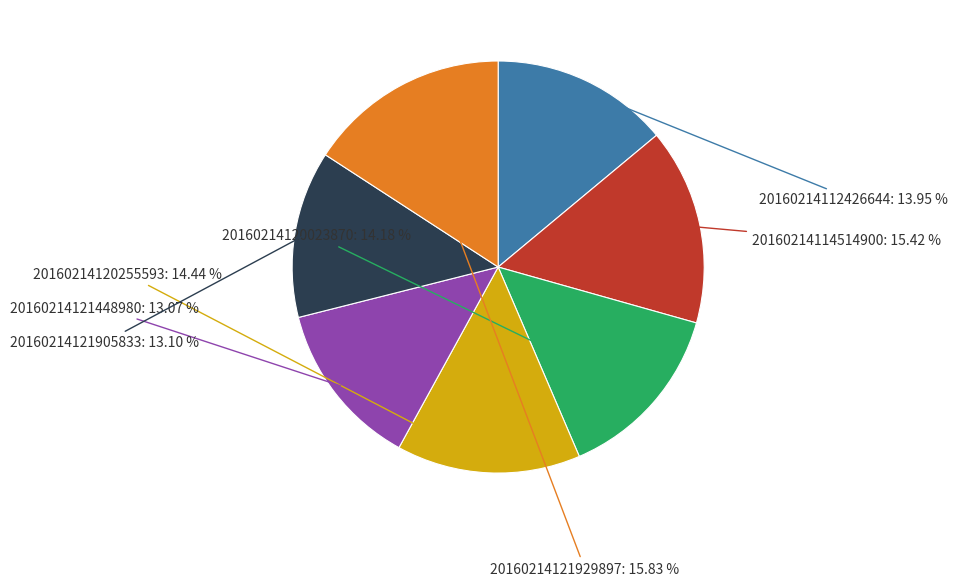

How many slices are in this pie chart?

7